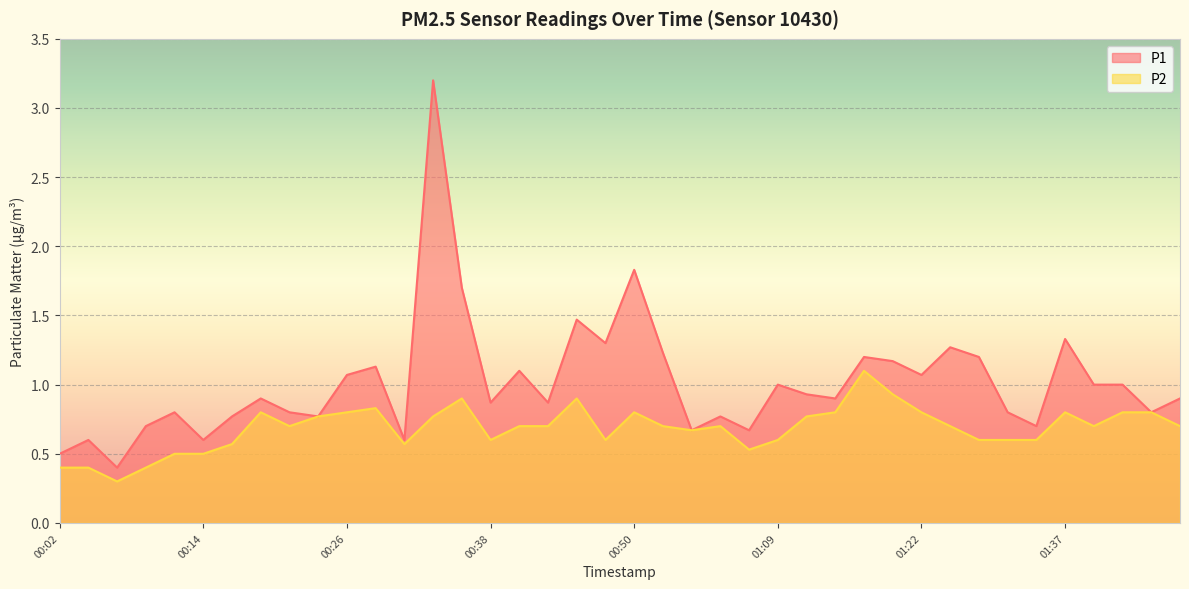

Rank the series at 00:19 from highest to lowest value.

P1, P2